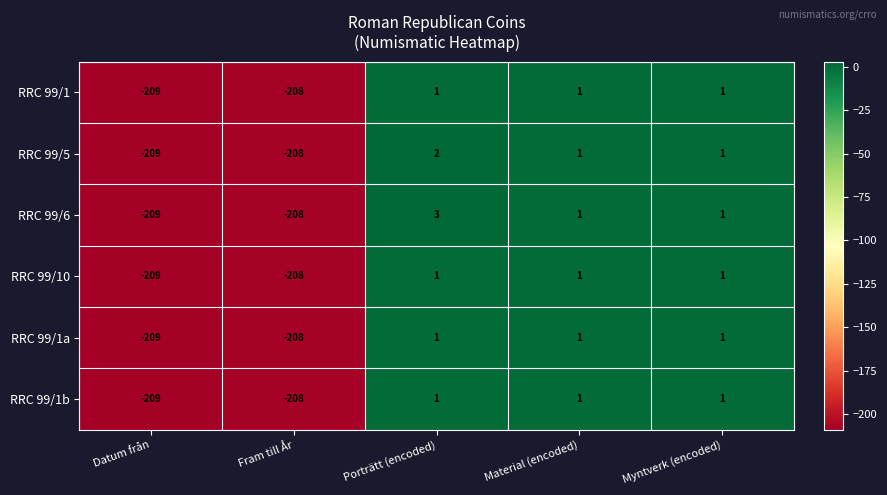

True or false: RRC 99/5 has a value of 1 at Material (encoded).

True